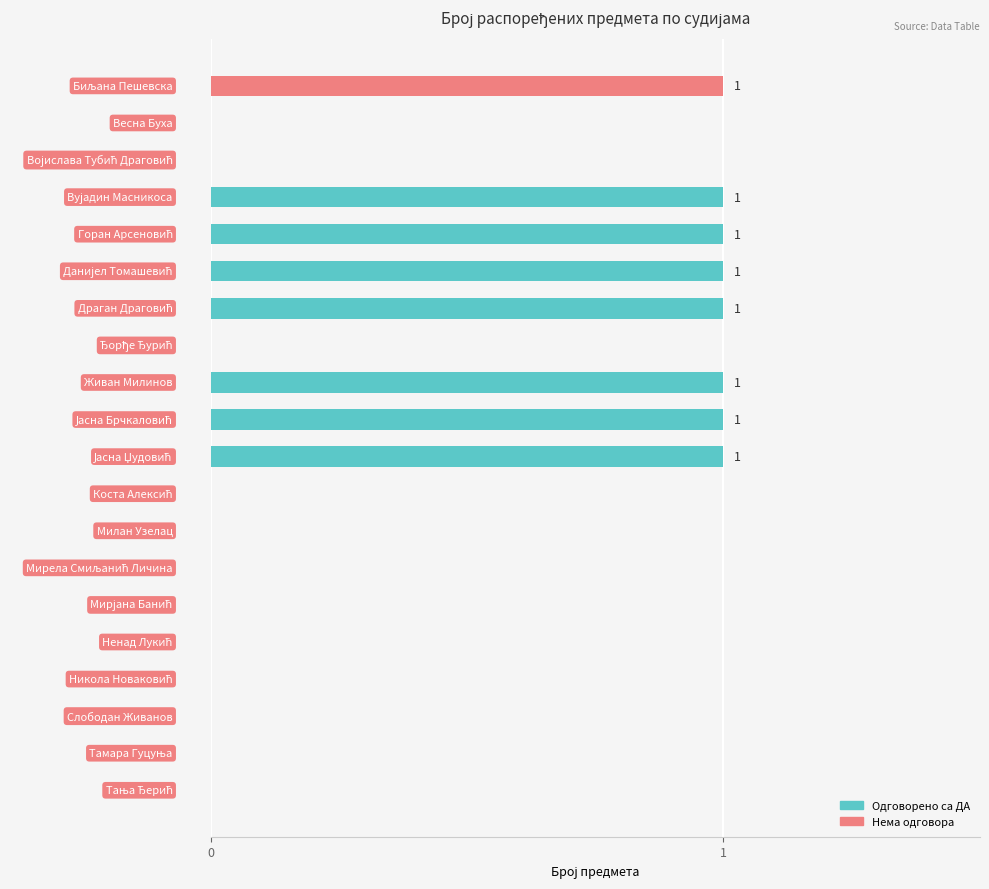

What is the sum of all Одговорено са ДА values?

7